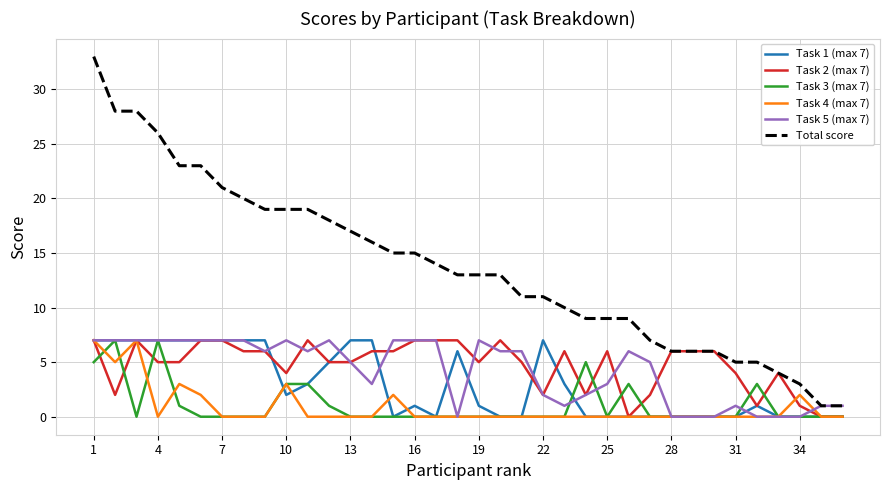

What is the maximum value shown in the chart?

33